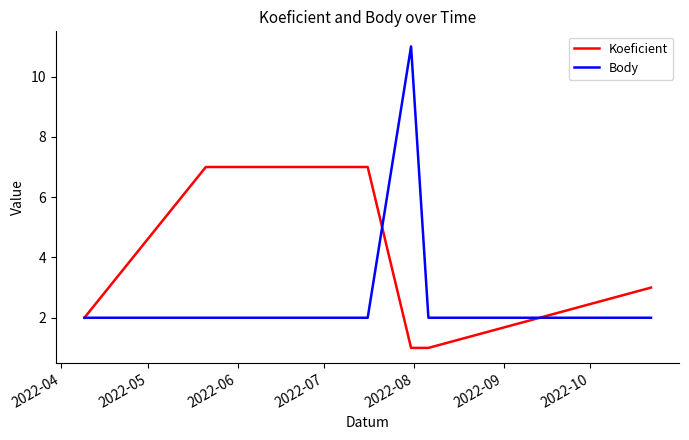

What is the maximum value for Body?

11